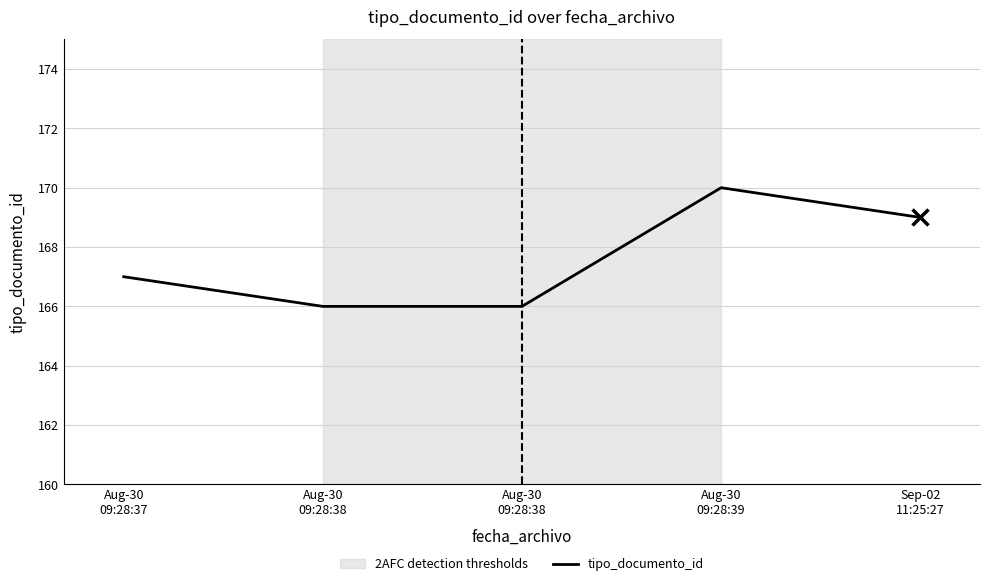

Where does the data first go above 167?

Aug-30
09:28:39